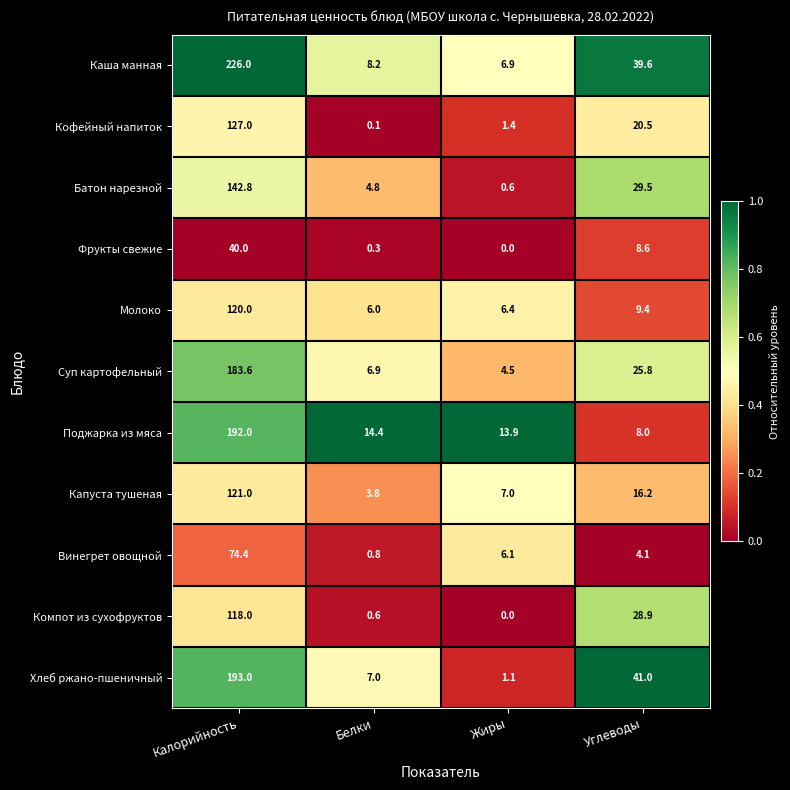

At which category is the sum across all series the highest?

Калорийность